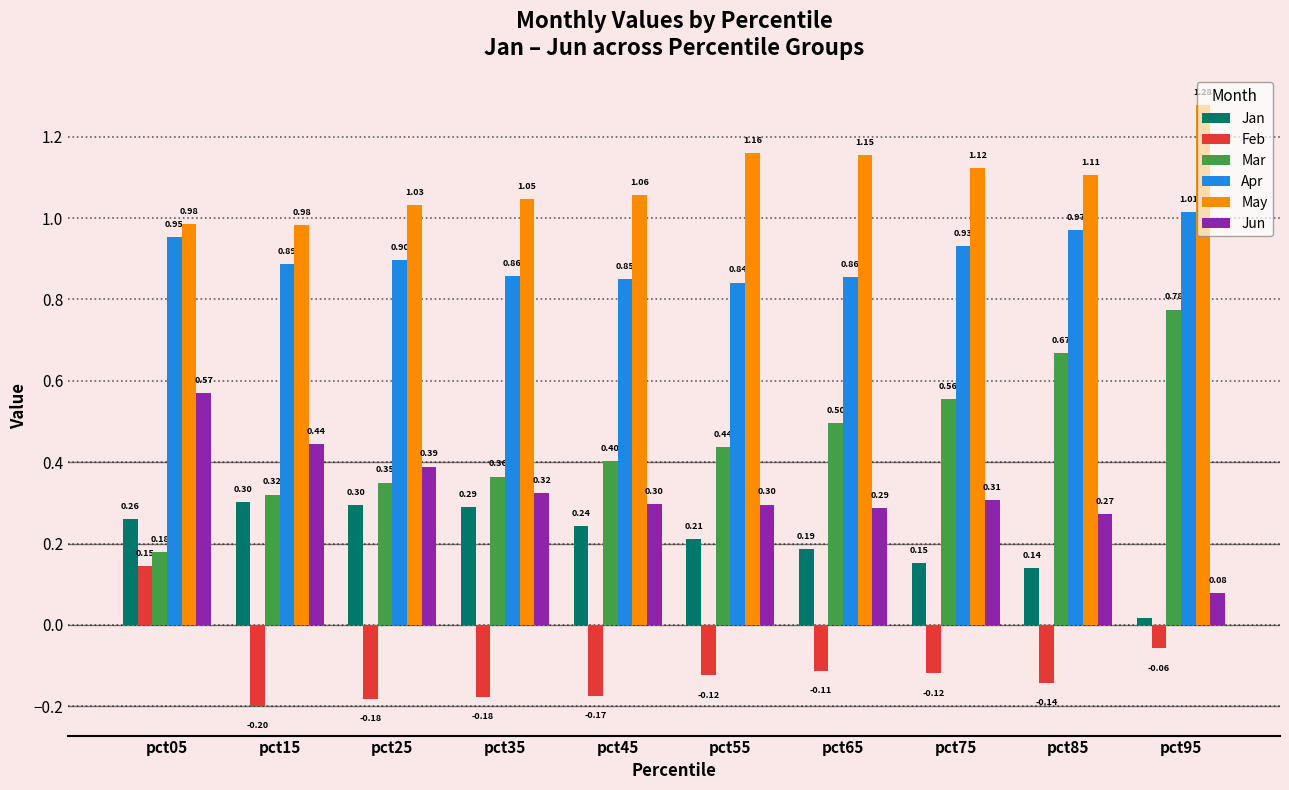

Is it true that Jan equals 0.3 at pct35?

True